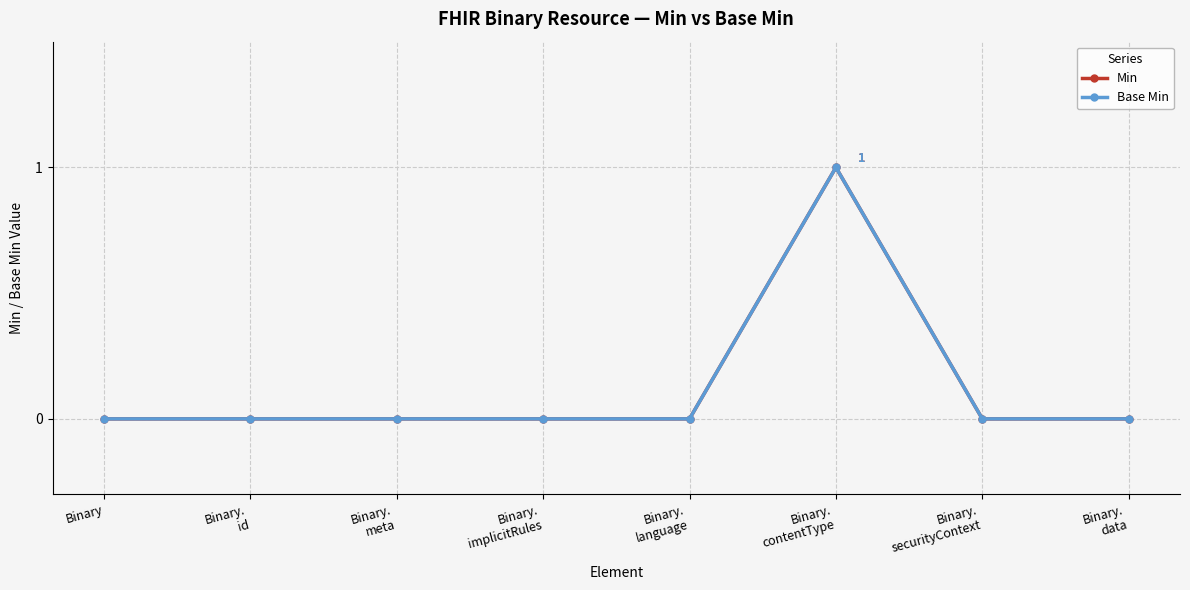

True or false: Base Min and Min intersect in this chart.

False